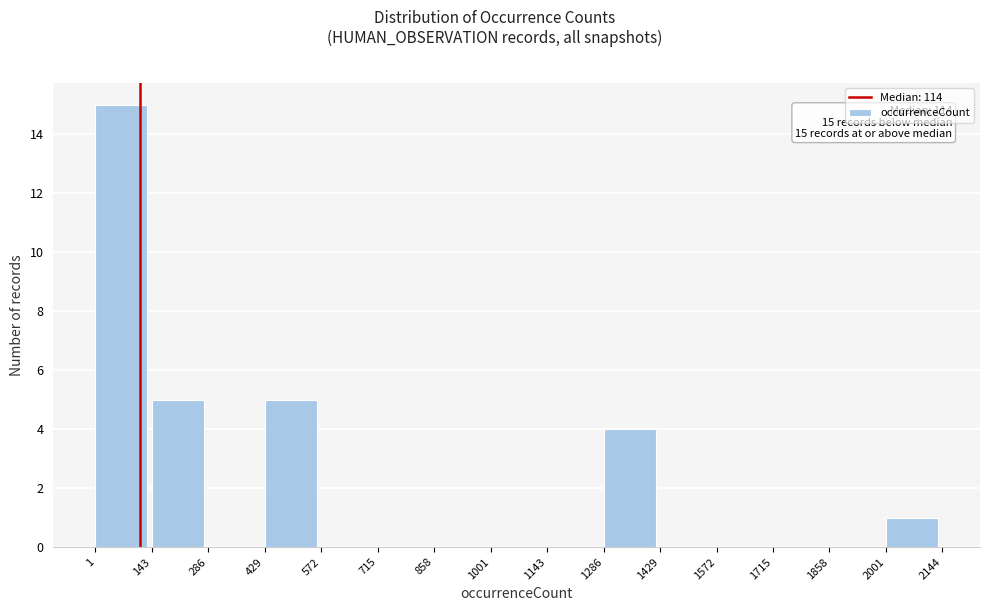

Which range on the x-axis has the tallest bar?

1 to 143